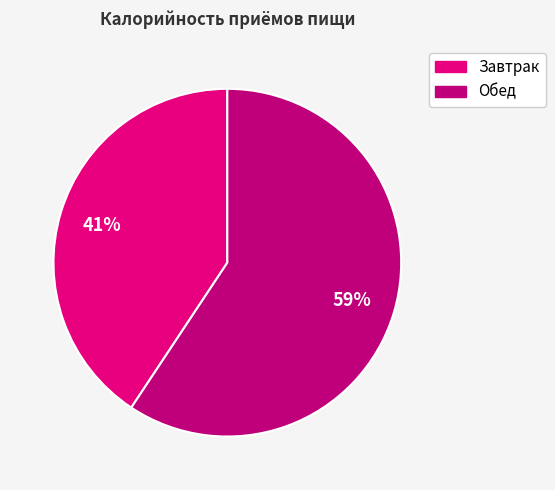

How many segments does this pie chart have?

2